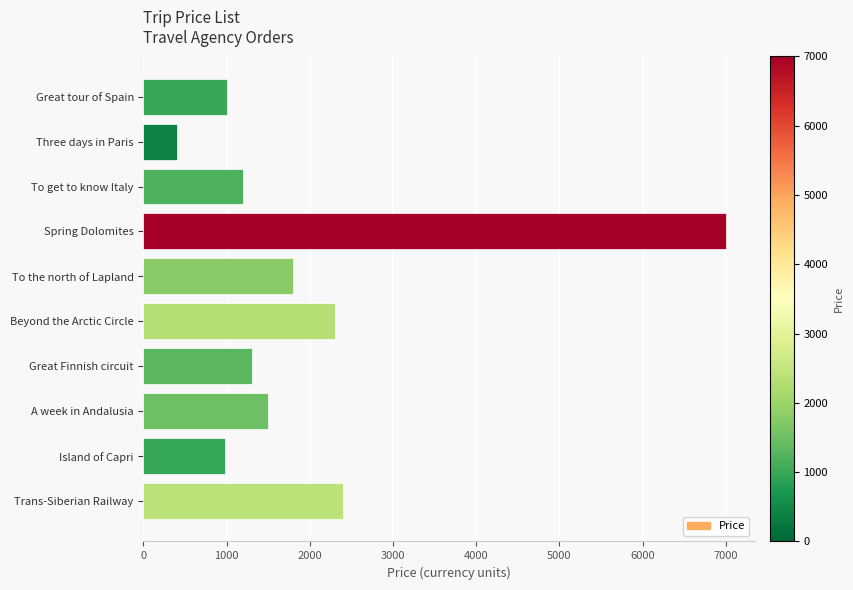

What is the label of the 9th bar from the bottom?

Three days in Paris